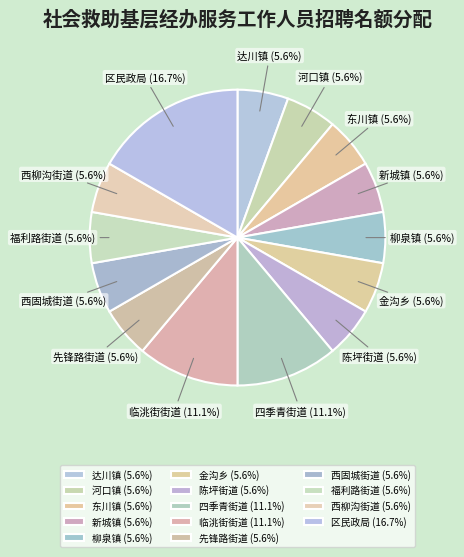

Which category has the biggest portion of the pie?

区民政局